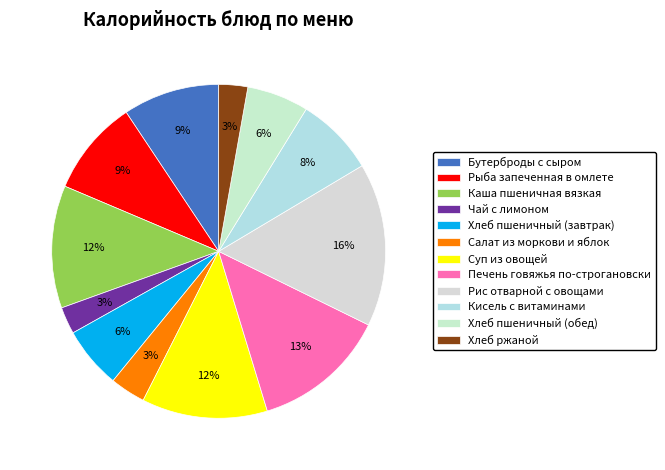

Count the number of slices in the pie.

12